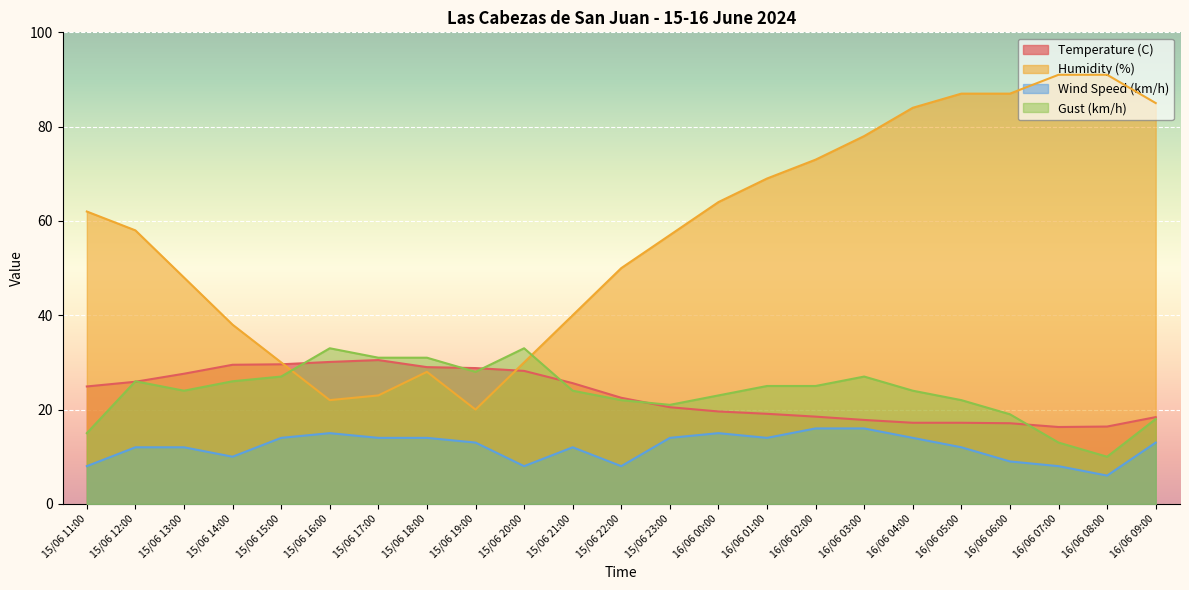

What is the lowest value of the Gust (km/h) series?

10.0